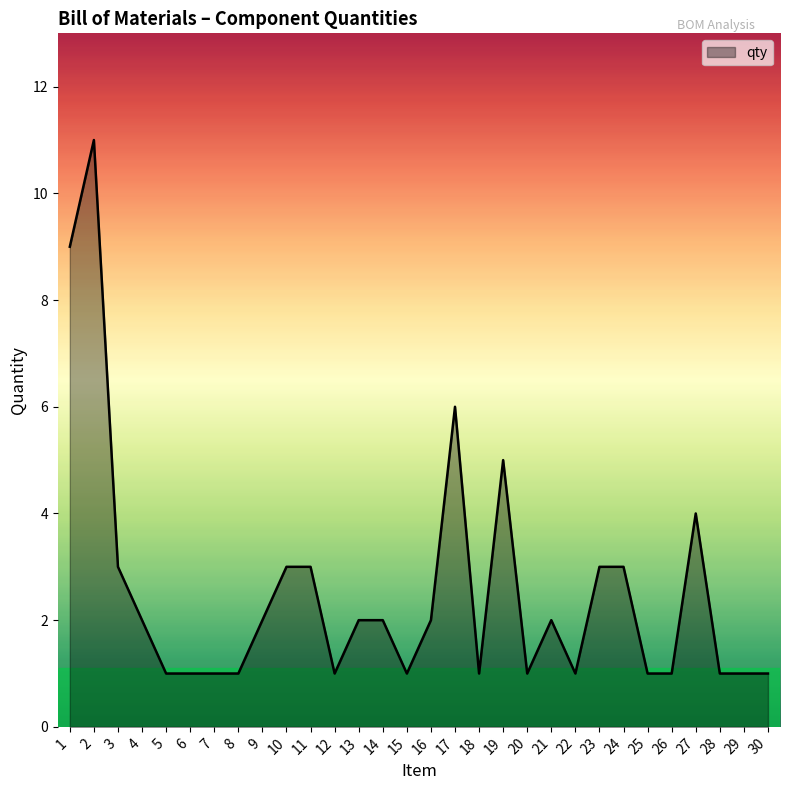

Which label corresponds to the largest value in the chart?

2